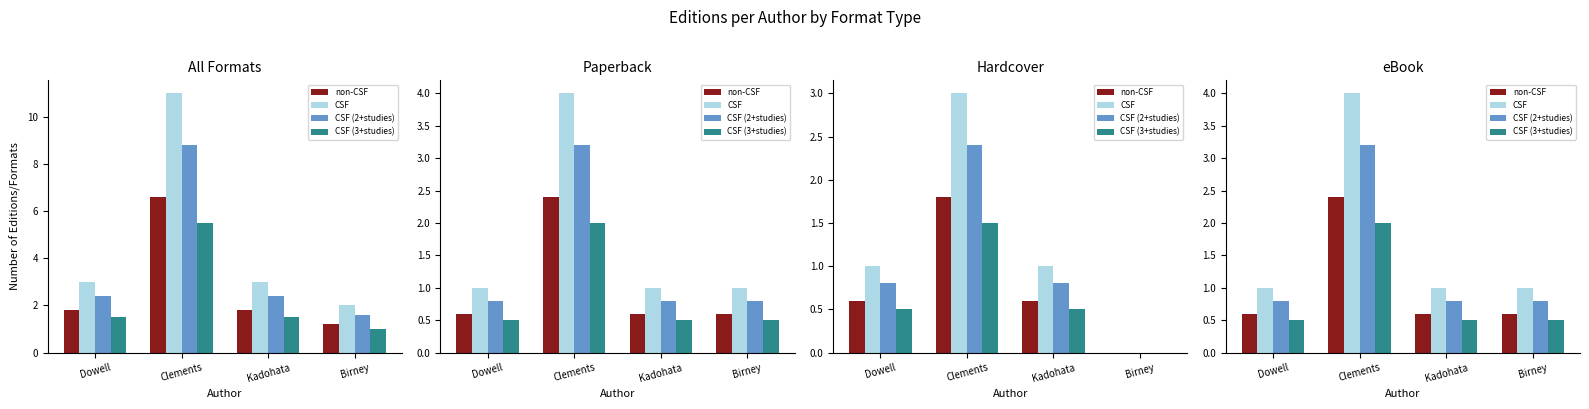

Which series has the widest spread of values?

CSF